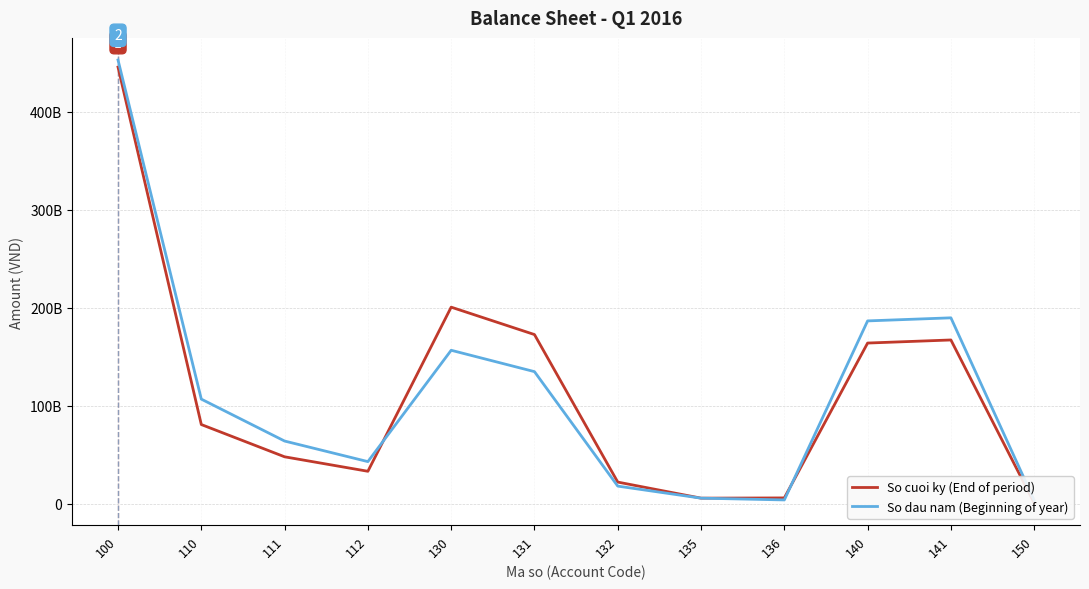

What is the difference between the second highest and minimum values in the So cuoi ky (End of period) series?

200020130379